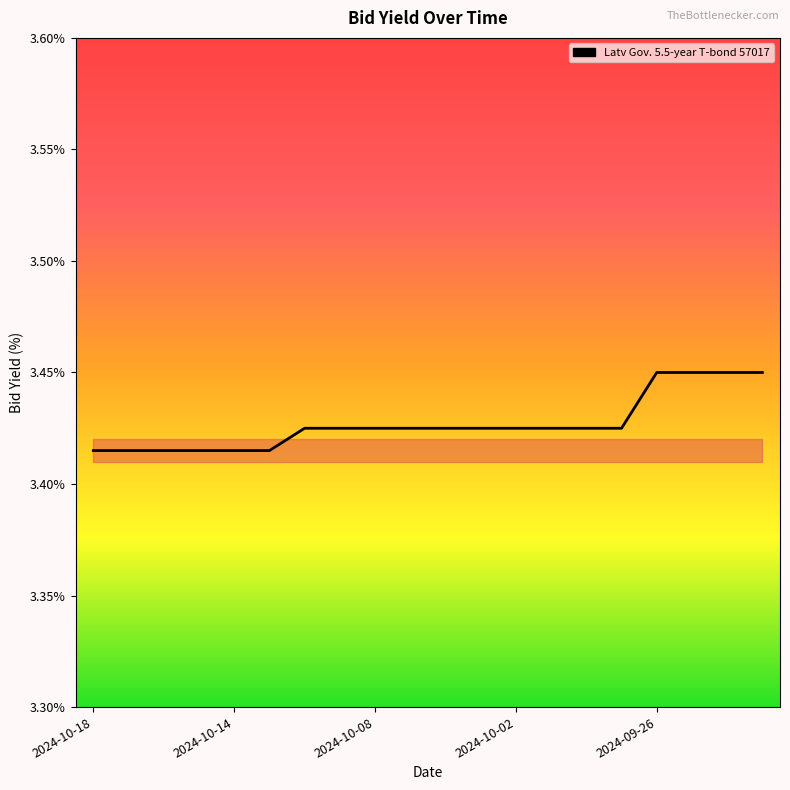

How many lines are shown in the chart?

1